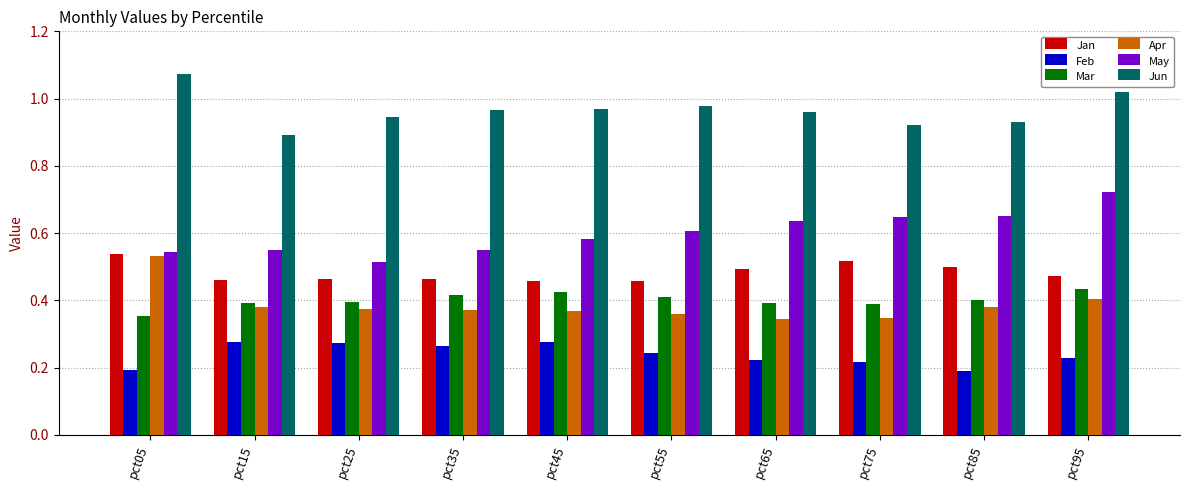

What is the sum of all Jun values?

9.7